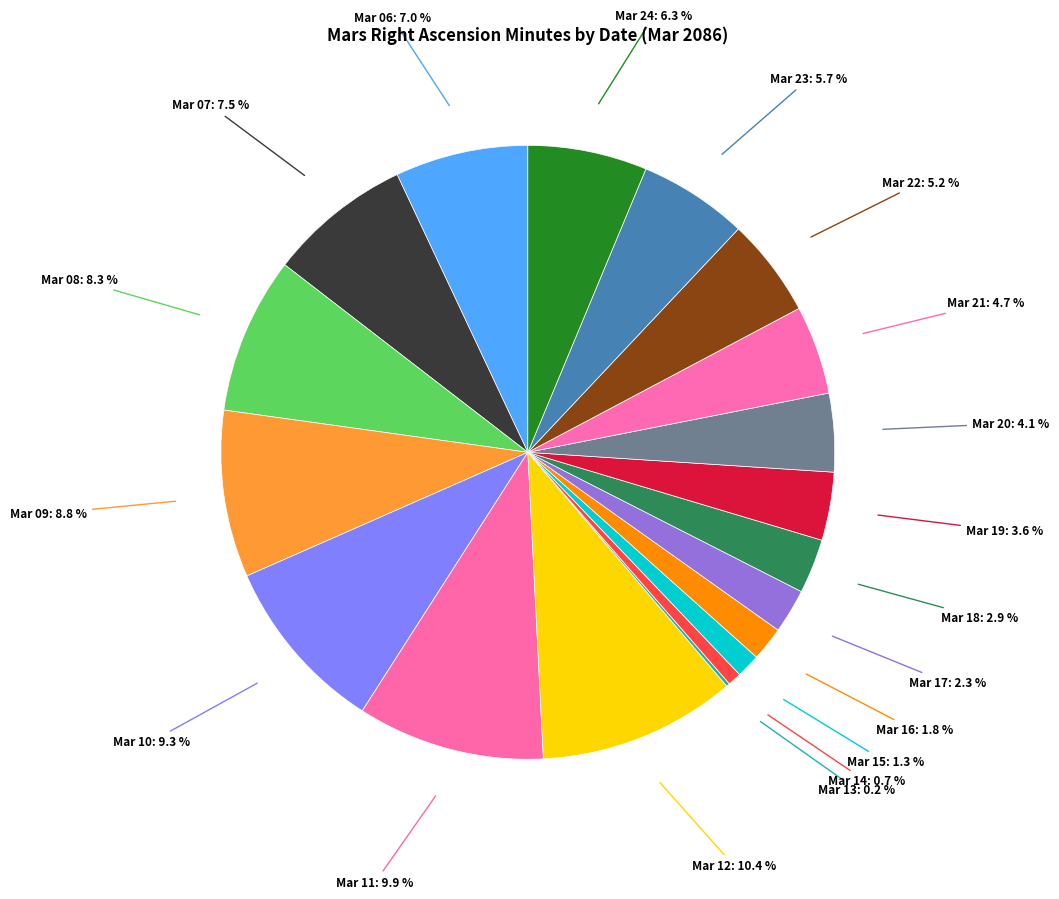

Which has a higher value, Mar 24 or Mar 21?

Mar 24